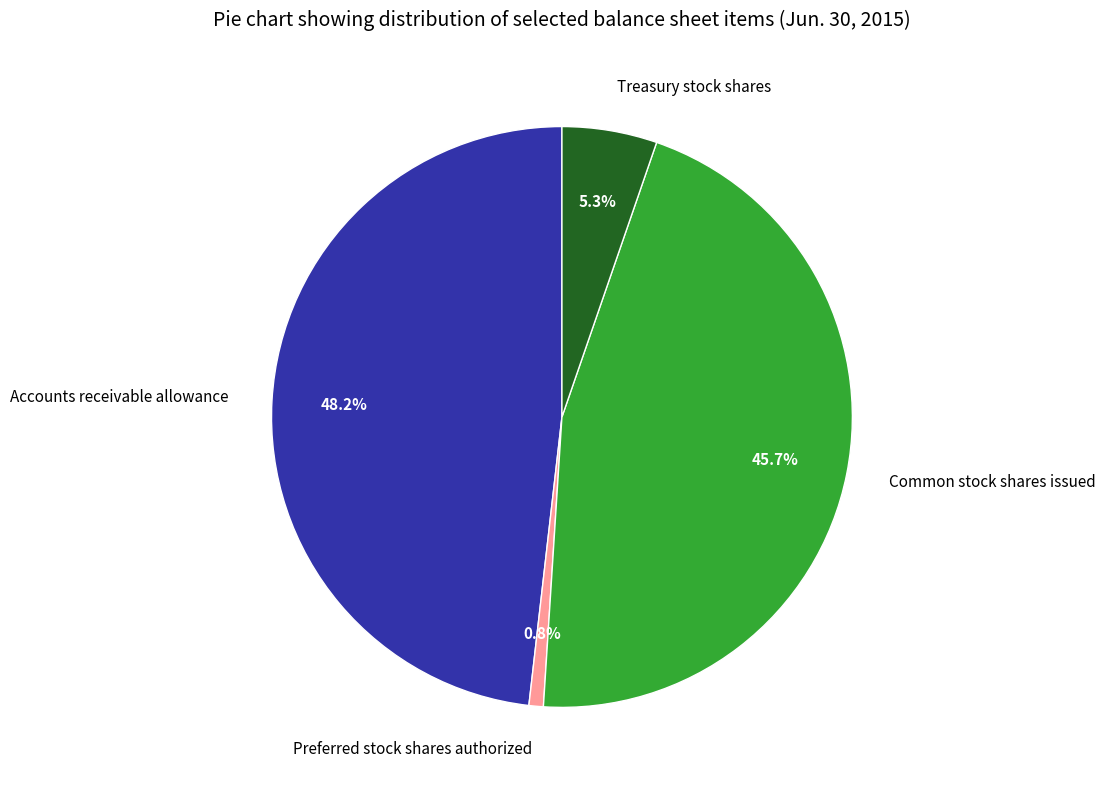

What percentage is the Accounts receivable allowance slice, to the nearest percent?

48%